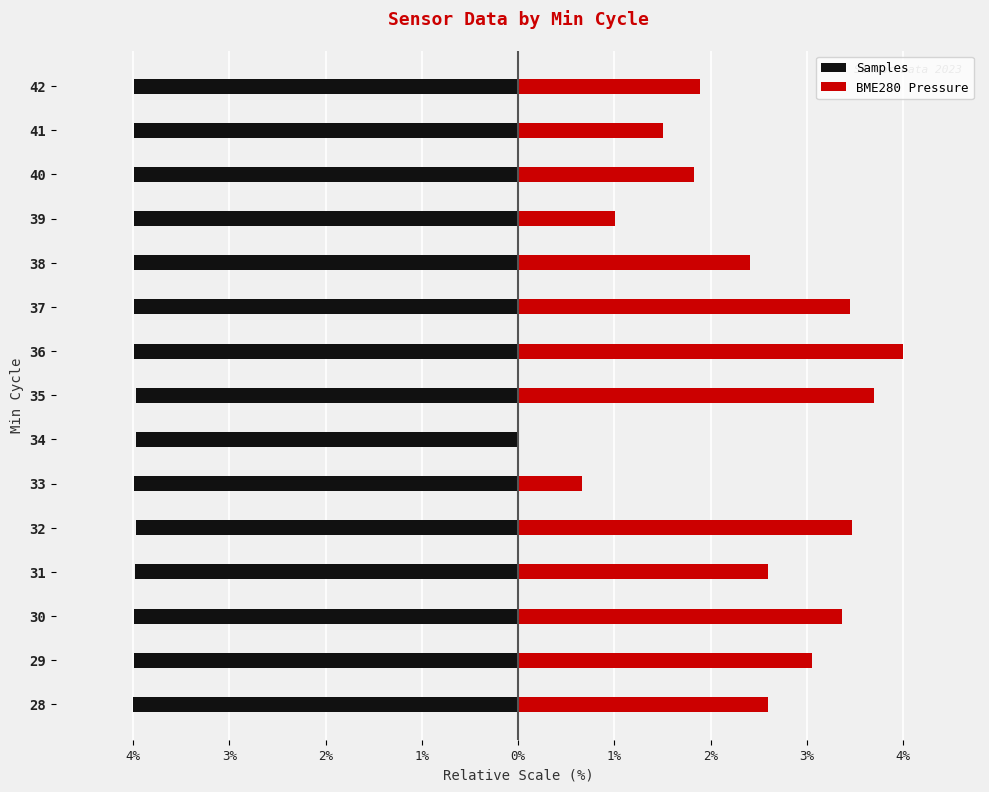

Rank the series by their average value, from highest to lowest.

BME280 Pressure, Samples